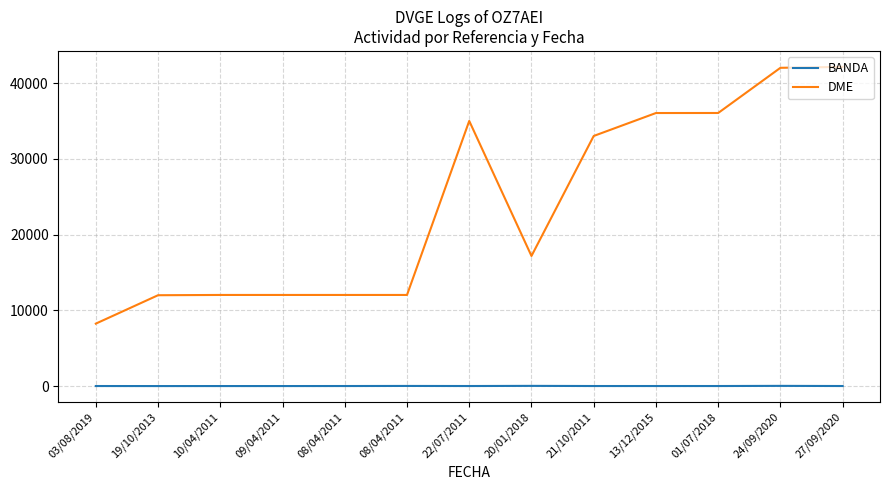

How many distinct data groups are displayed?

2